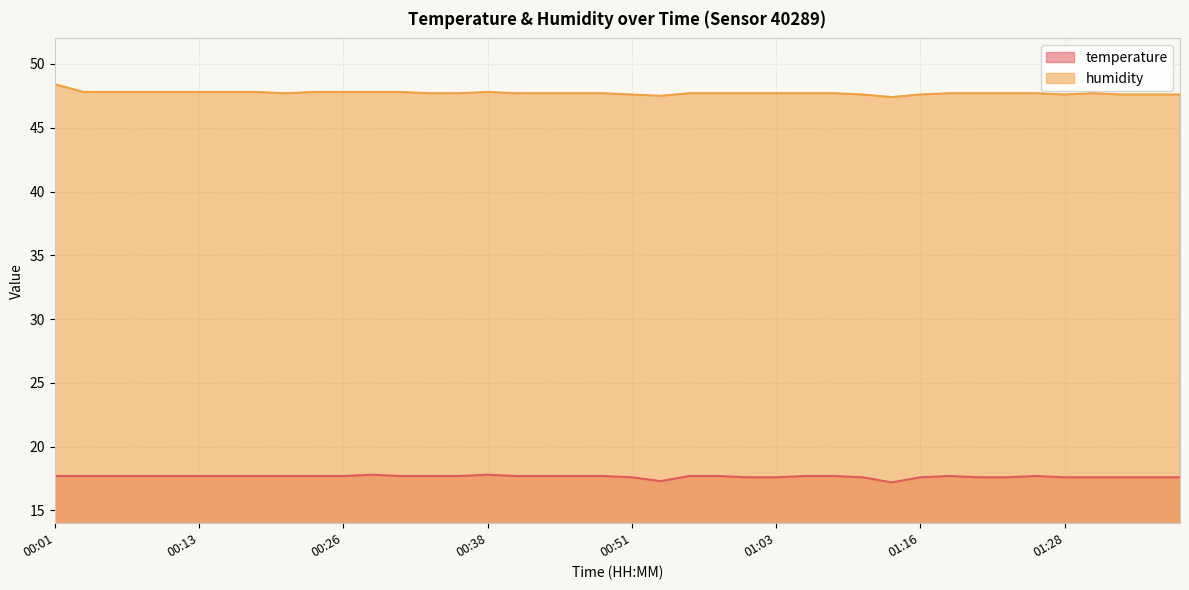

At which label is temperature closest to 17?

01:13